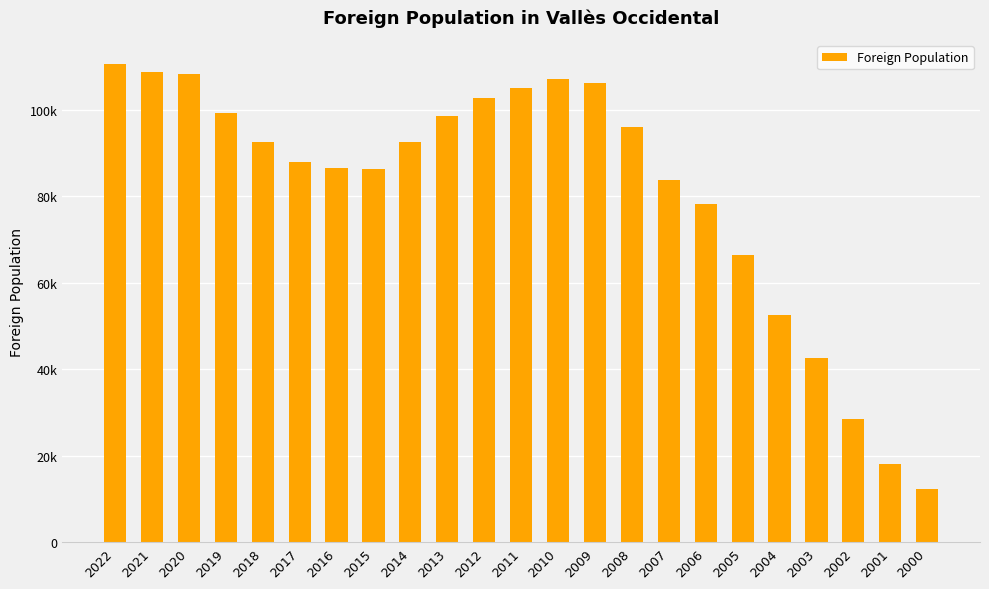

What is the smallest value displayed?

12242